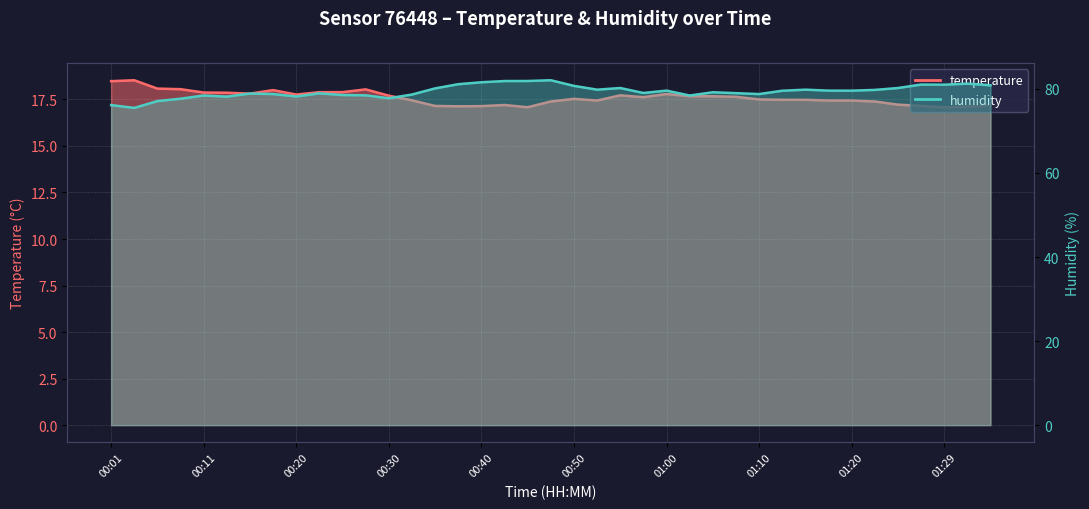

What is the label of the 31st point from the left?

01:15